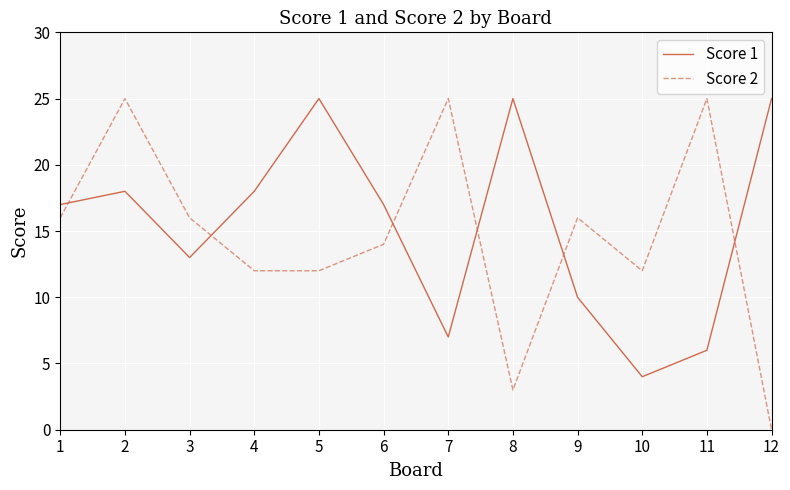

Does the chart display data point markers on the line(s)?

No